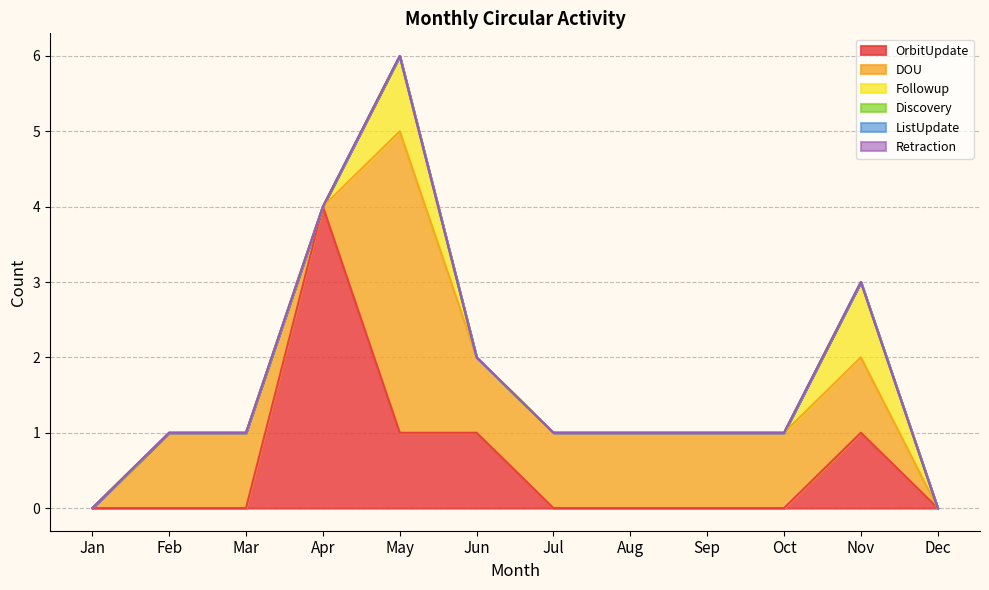

At which category does the chart reach its minimum across all series?

Jan